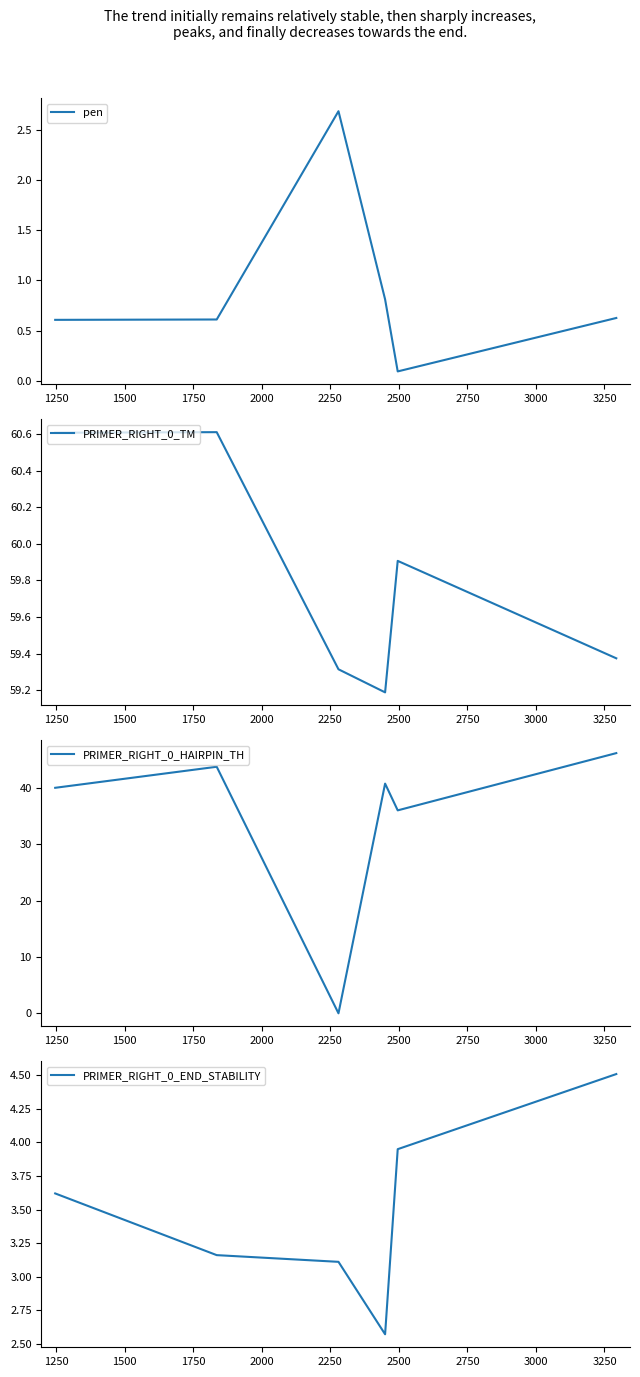

Count the number of data series in this chart.

4